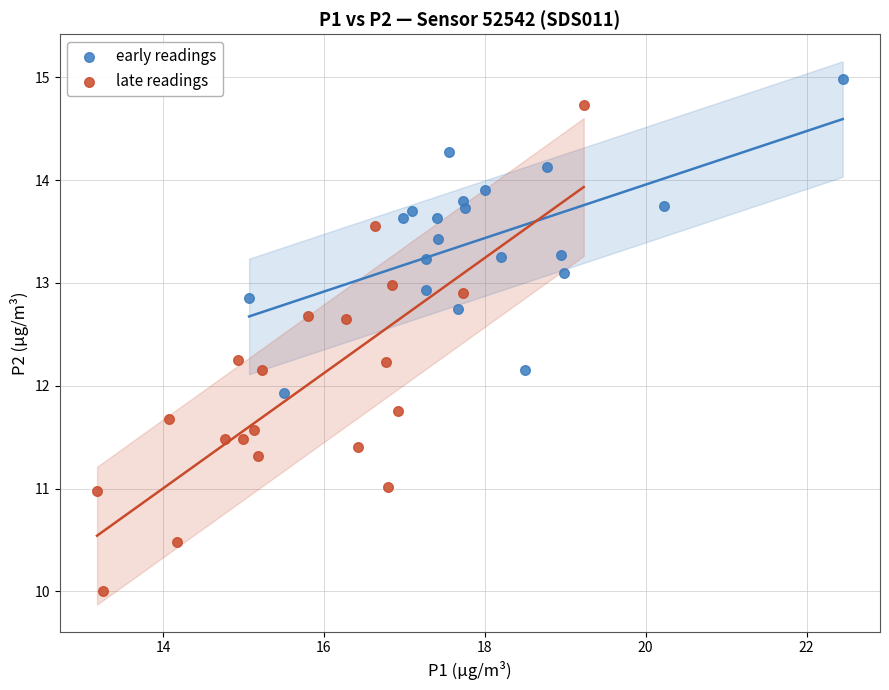

Which series contains the highest Y value?

early readings